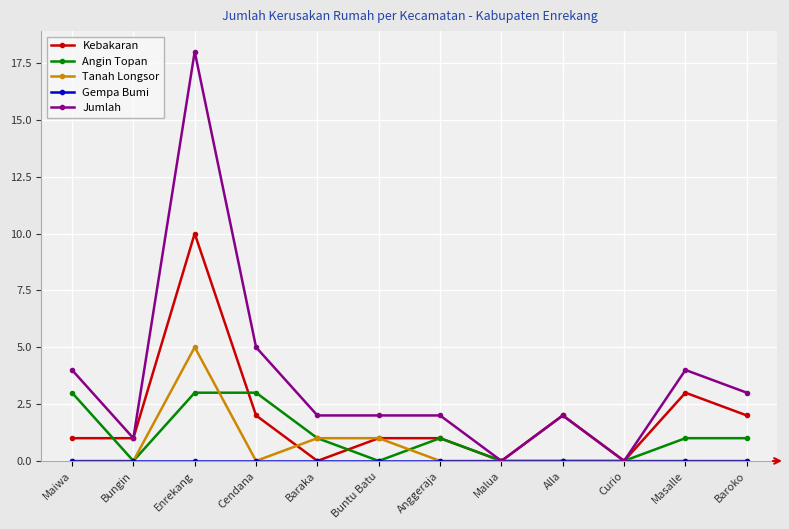

Where is the first local minimum for Angin Topan?

Bungin